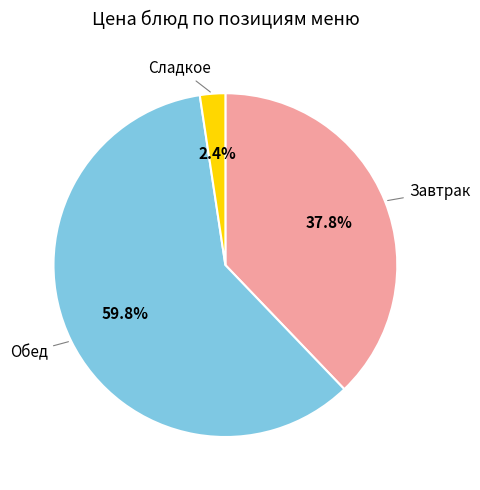

Is there a majority slice in this chart?

Yes